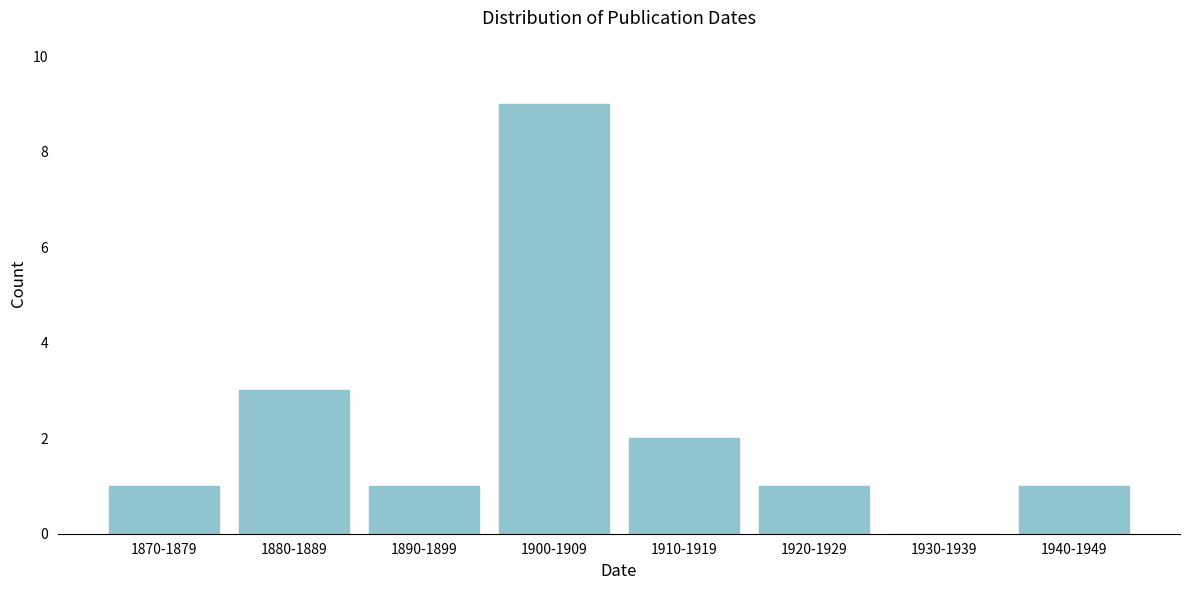

Reading right to left, list all the values displayed in this chart.

1940-1949=1	1930-1939=0	1920-1929=1	1910-1919=2	1900-1909=9	1890-1899=1	1880-1889=3	1870-1879=1